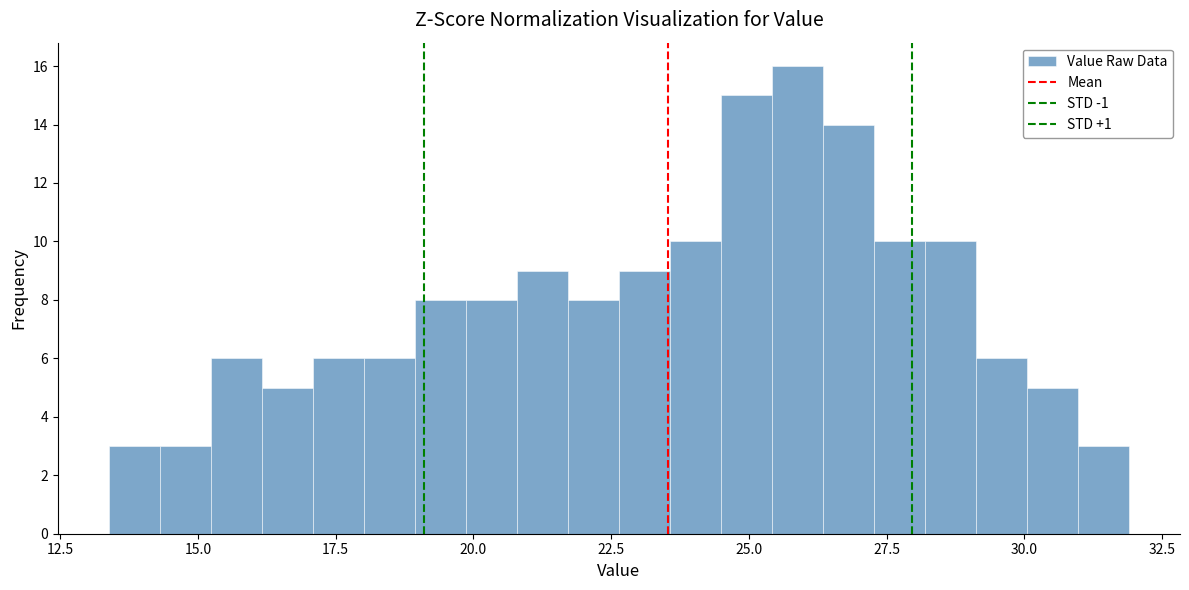

Around what value on the x-axis is the tallest bar? Give the approximate position of its centre, as read against the axis.

26.0